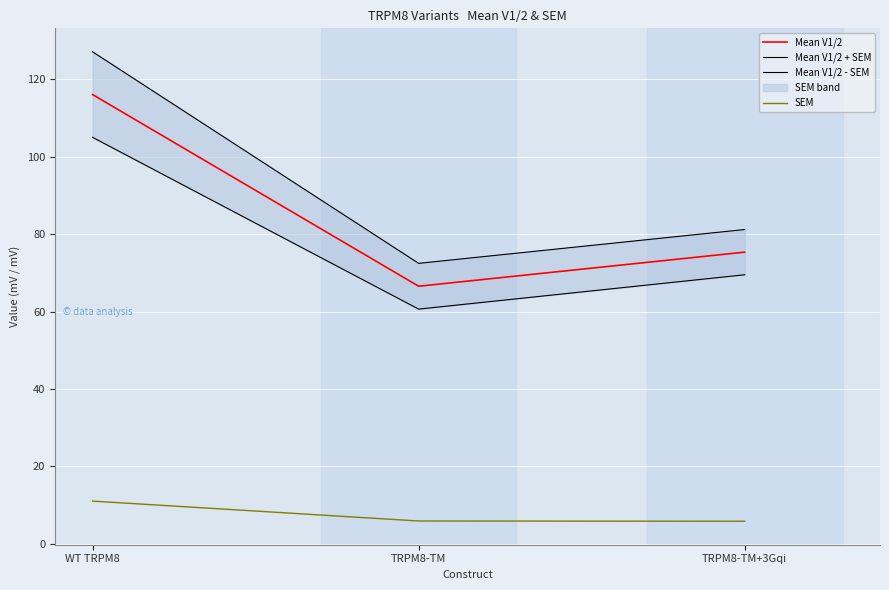

Which category has the highest value across all series?

WT TRPM8